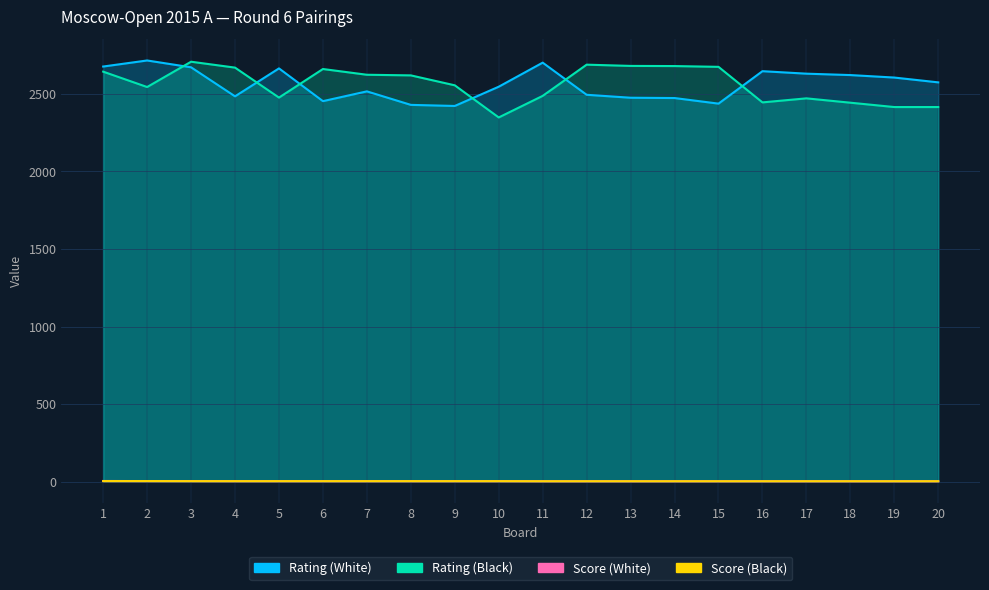

Reading right to left, transcribe all the data shown in this chart.

Rating (White): 2573.0	2604.0	2620.0	2629.0	2645.0	2436.0	2472.0	2474.0	2493.0	2700.0	2545.0	2421.0	2428.0	2515.0	2452.0	2663.0	2483.0	2670.0	2714.0	2675.0
Rating (Black): 2414.0	2414.0	2442.0	2470.0	2444.0	2673.0	2678.0	2679.0	2687.0	2486.0	2347.0	2554.0	2618.0	2622.0	2659.0	2475.0	2668.0	2706.0	2543.0	2642.0
Score (White): 3.5	3.5	3.5	3.5	3.5	3.5	3.5	3.5	3.5	3.5	4.0	4.0	4.0	4.0	4.0	4.0	4.0	4.5	4.5	5.0
Score (Black): 3.5	3.5	3.5	3.5	3.5	3.5	3.5	3.5	3.5	3.5	4.0	4.0	4.0	4.0	4.0	4.0	4.0	4.0	4.5	4.5